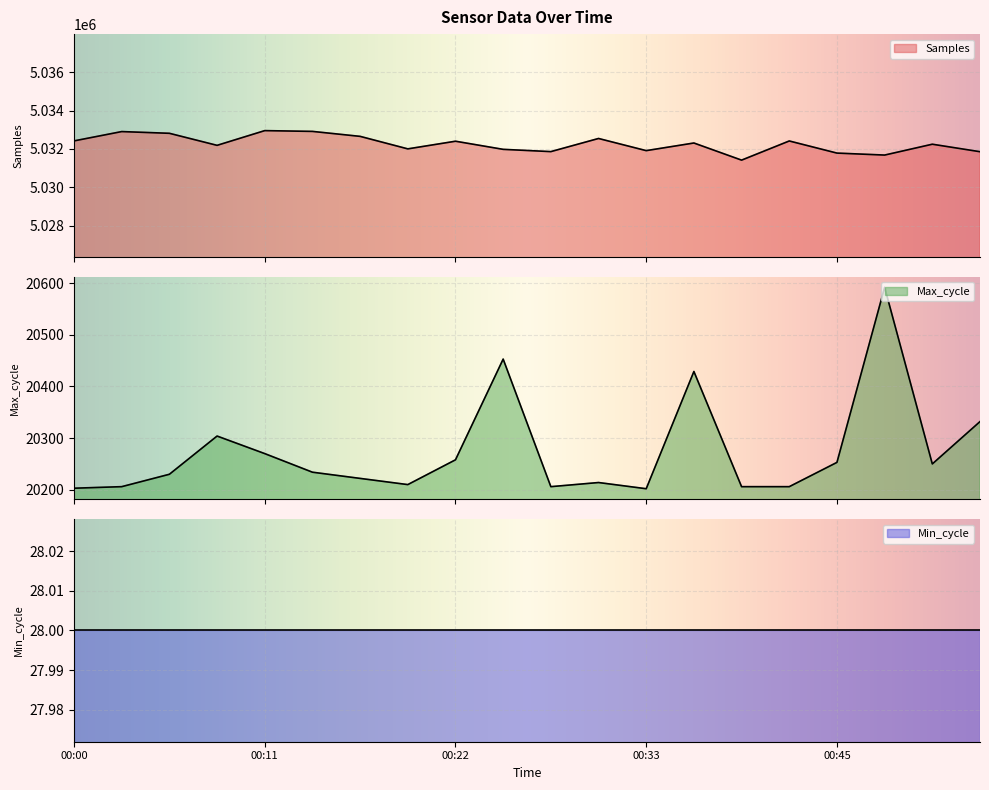

How many values in the Max_cycle series are below 20234?

10